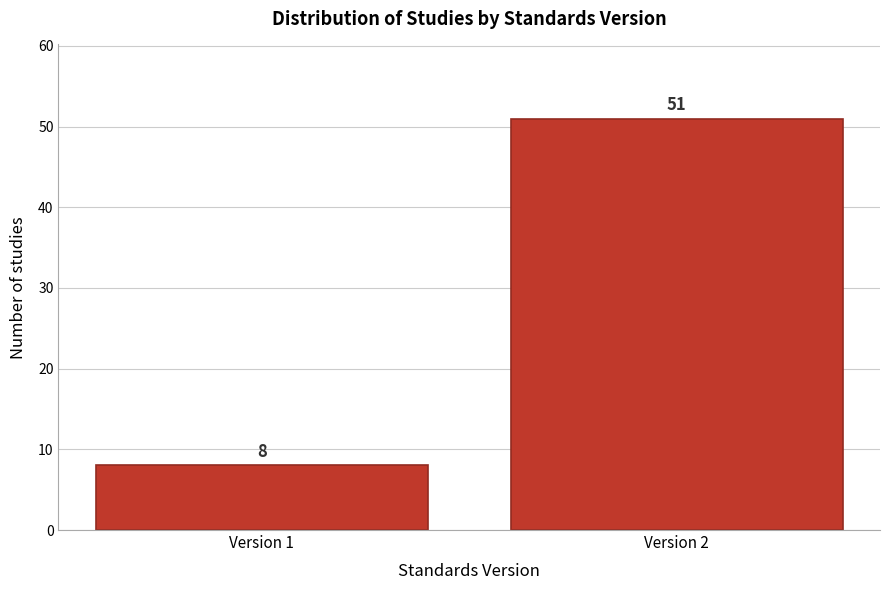

Reading left to right, transcribe all the data shown in this chart.

8	51